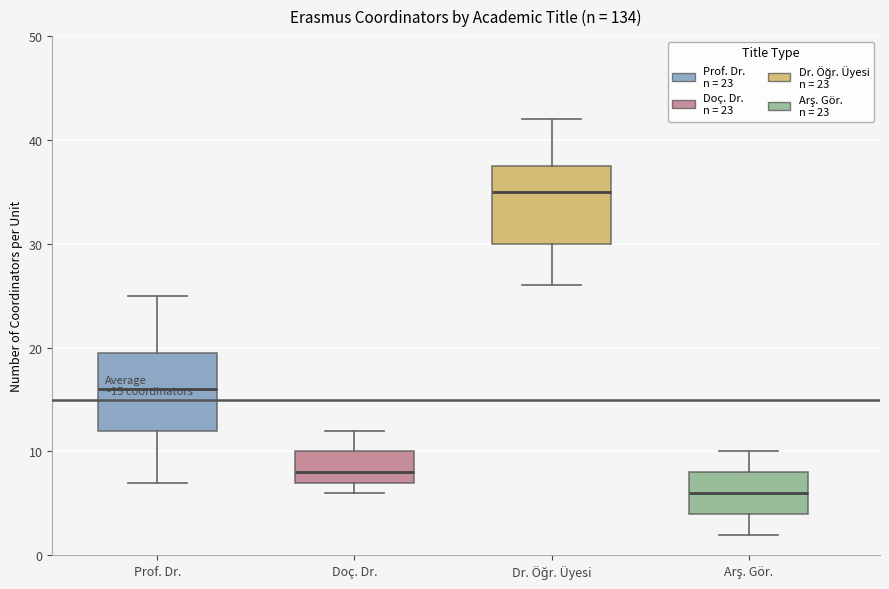

Which box's median line is the highest?

Dr. Öğr. Üyesi